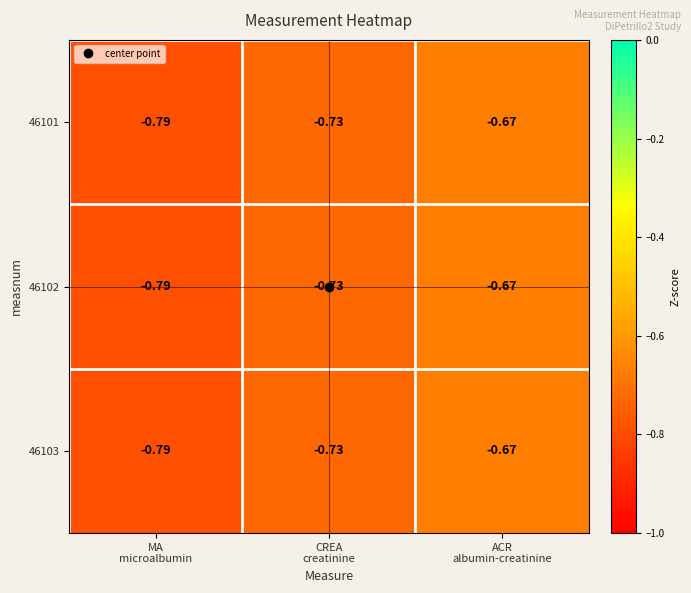

How many distinct data groups are displayed?

3